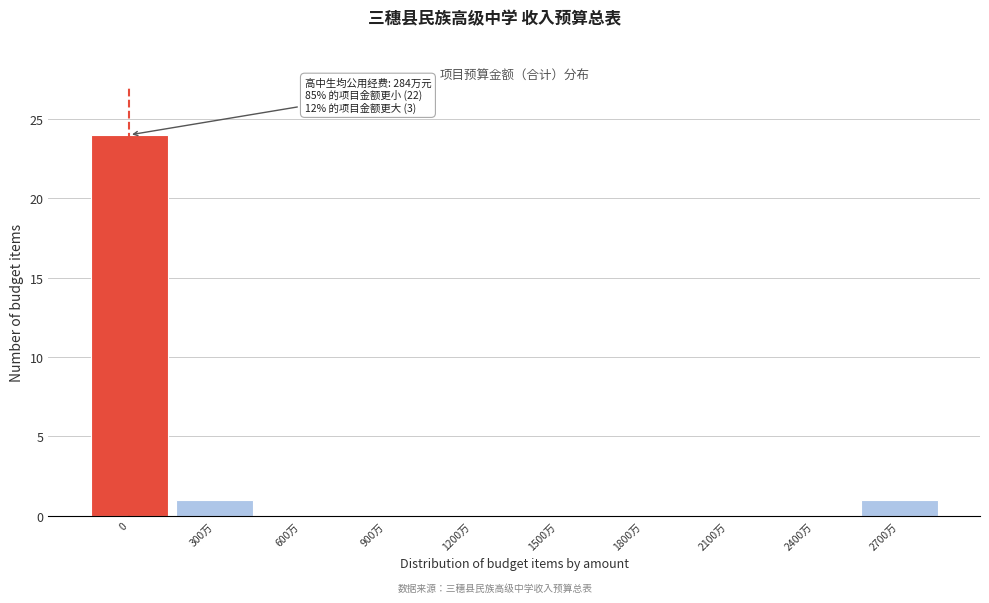

Reading left to right, transcribe all the data shown in this chart.

0=24	300万=1	600万=0	900万=0	1200万=0	1500万=0	1800万=0	2100万=0	2400万=0	2700万=1